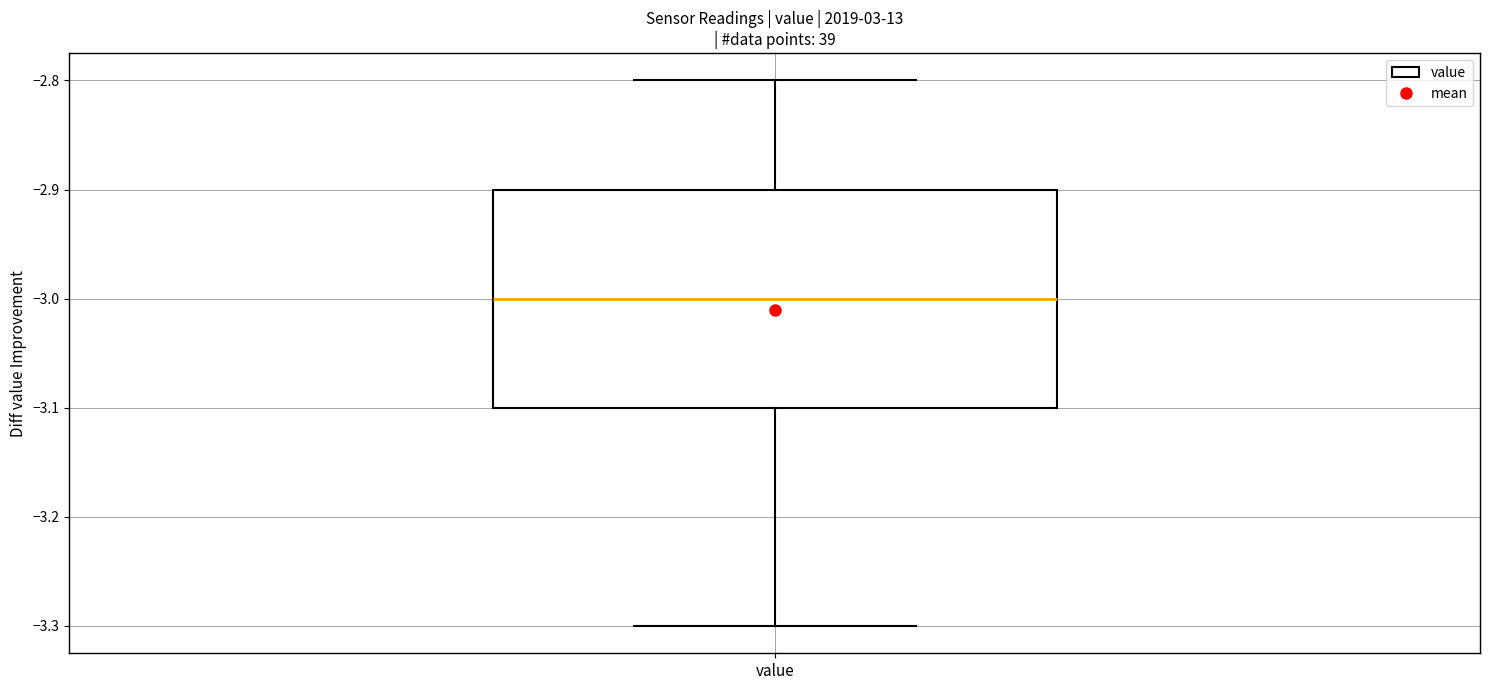

Where does the median line of the box for value sit on the y-axis? The values are not printed on the chart, so give them approximately, as read against the axis.

-3.0